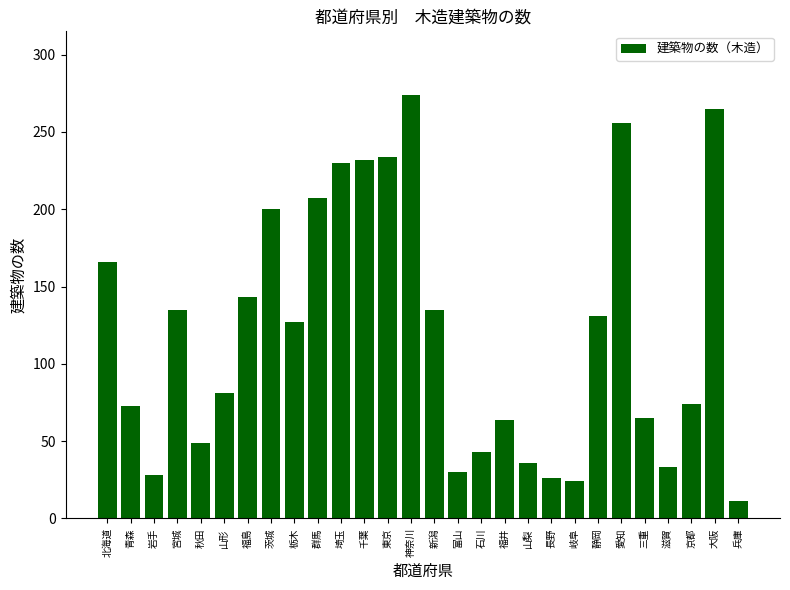

Which label corresponds to the smallest value in the chart?

兵庫